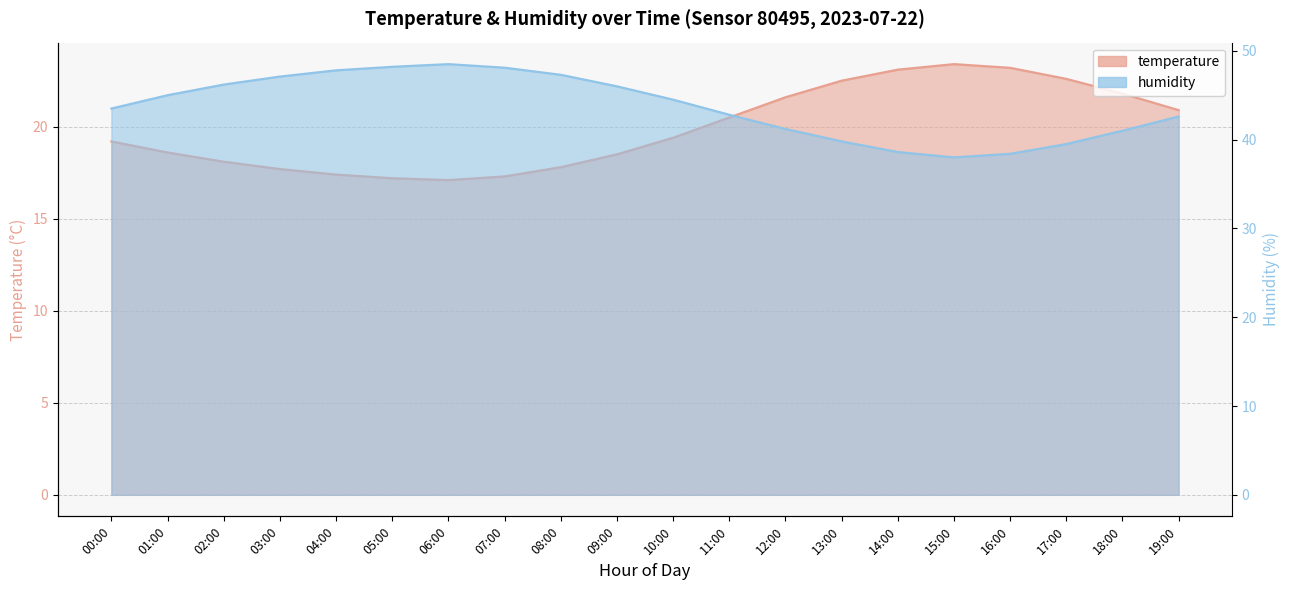

Rank the series at 04:00 from lowest to highest value.

temperature, humidity